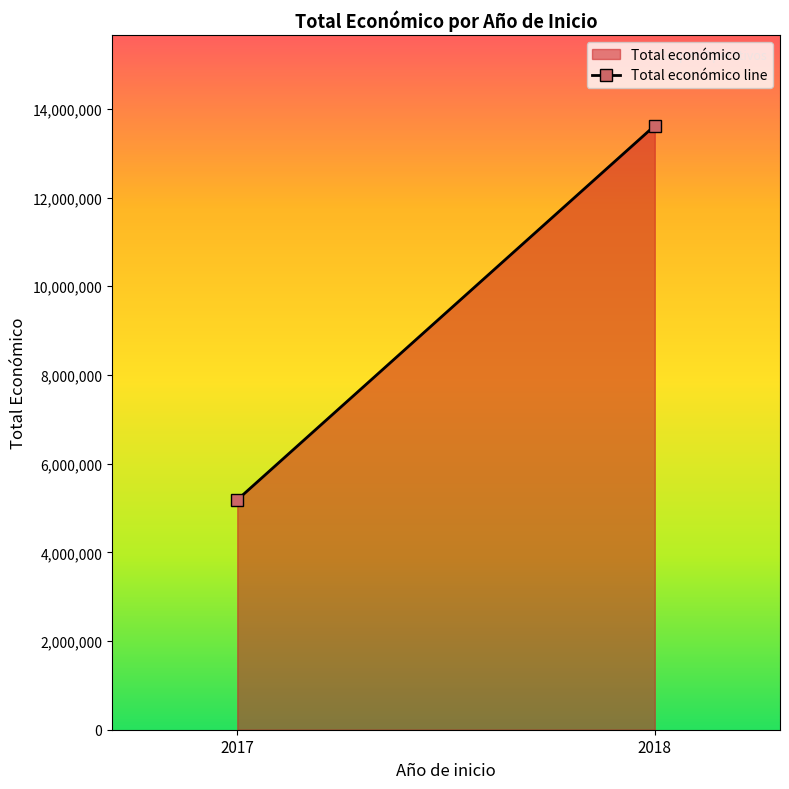

What is the difference between the maximum and minimum values?

8439810